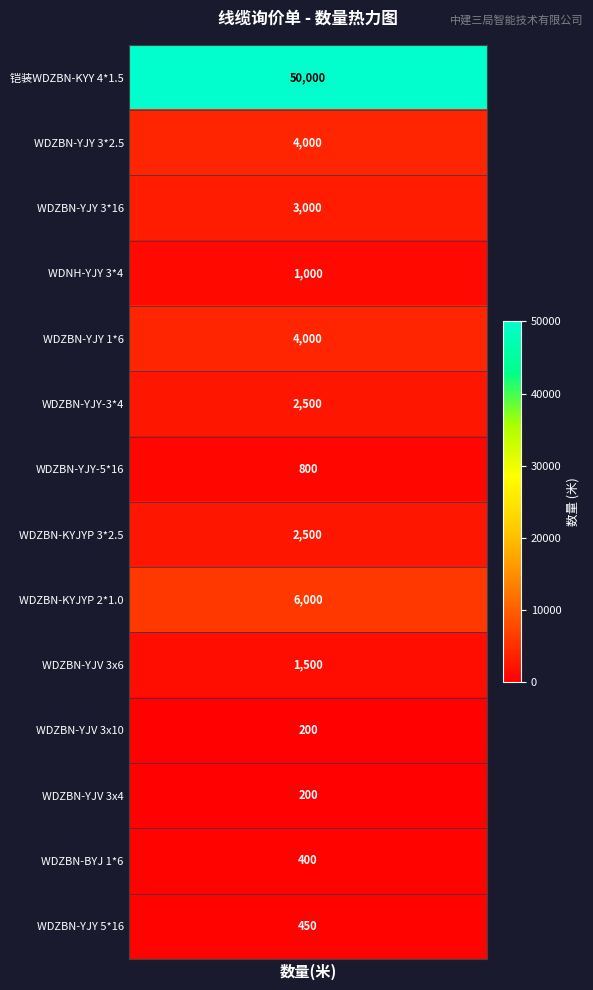

Reading left to right, list all the values displayed in this chart.

50000	4000	3000	1000	4000	2500	800	2500	6000	1500	200	200	400	450